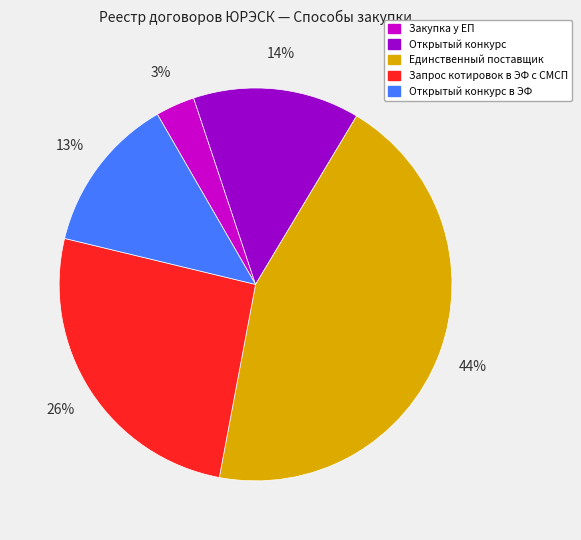

The Запрос котировок в ЭФ с СМСП slice represents 26% of the pie. True or false?

True